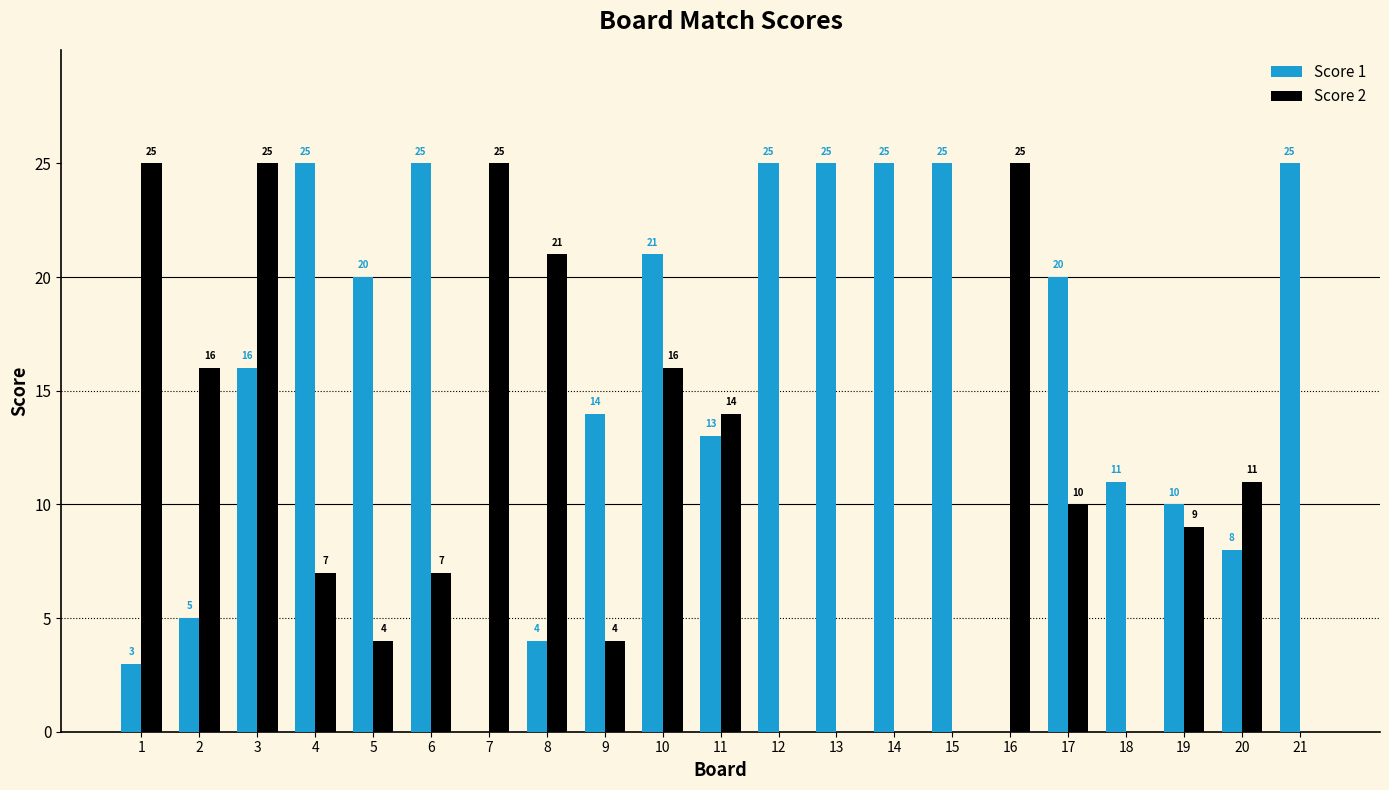

What value does the Score 2 series have at 20?

11